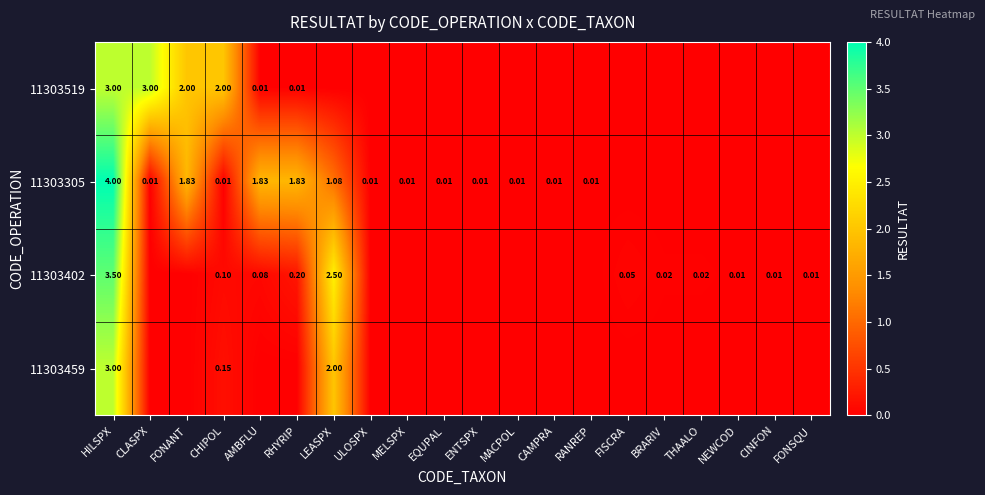

Where is 11303402 nearest to the value 1?

RHYRIP